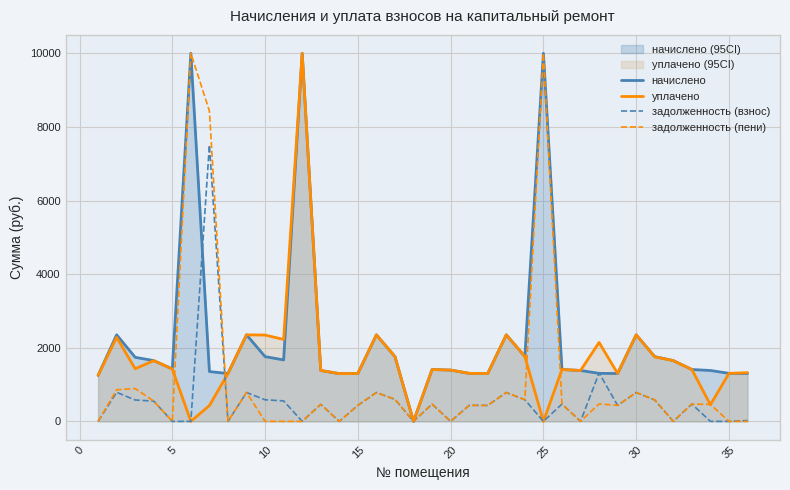

The value of уплачено at 30 is 502.5. True or false?

False